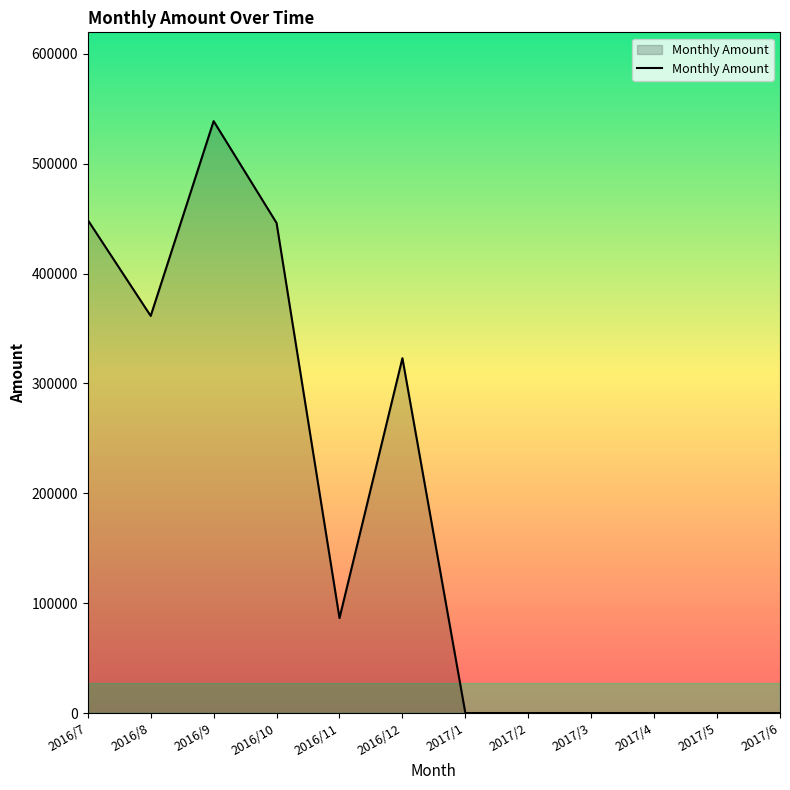

Count the number of categories in the chart.

12